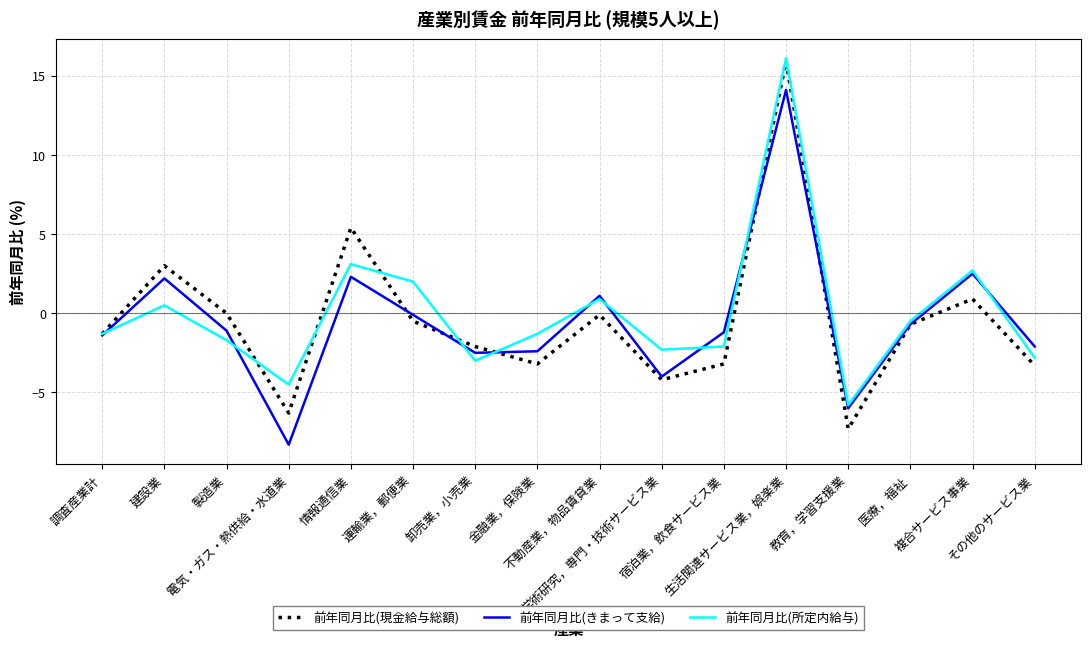

In 前年同月比(きまって支給), how many points are higher than both neighbors (excluding endpoints)?

5